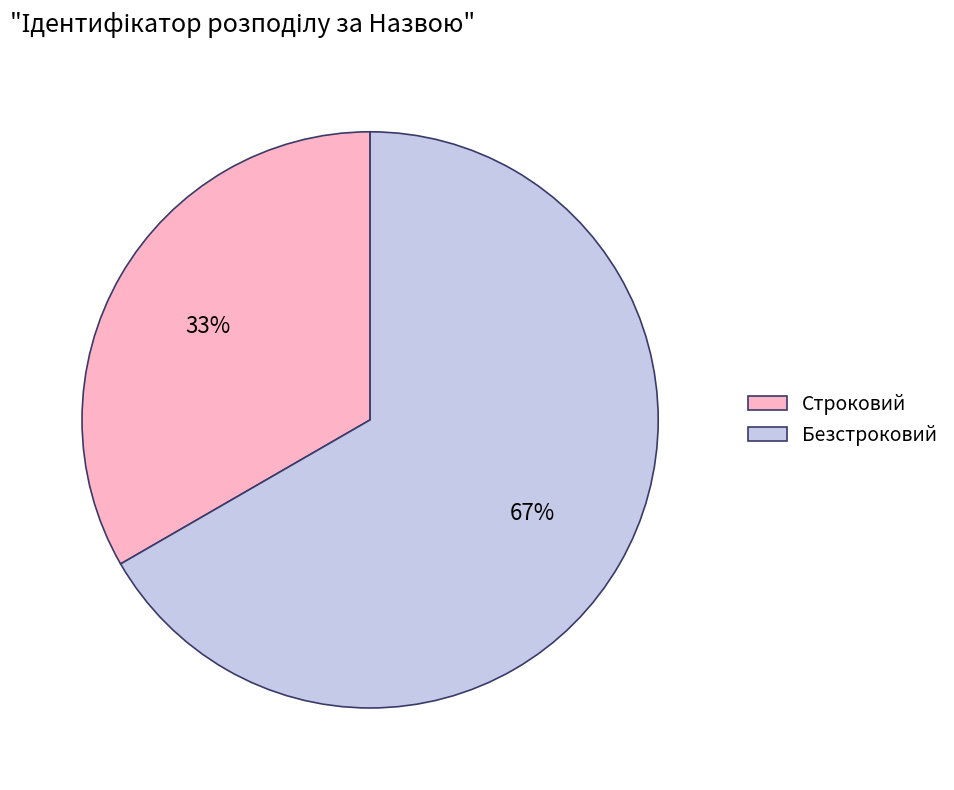

To the nearest percent, what is the combined percentage of Безстроковий and Строковий?

100%